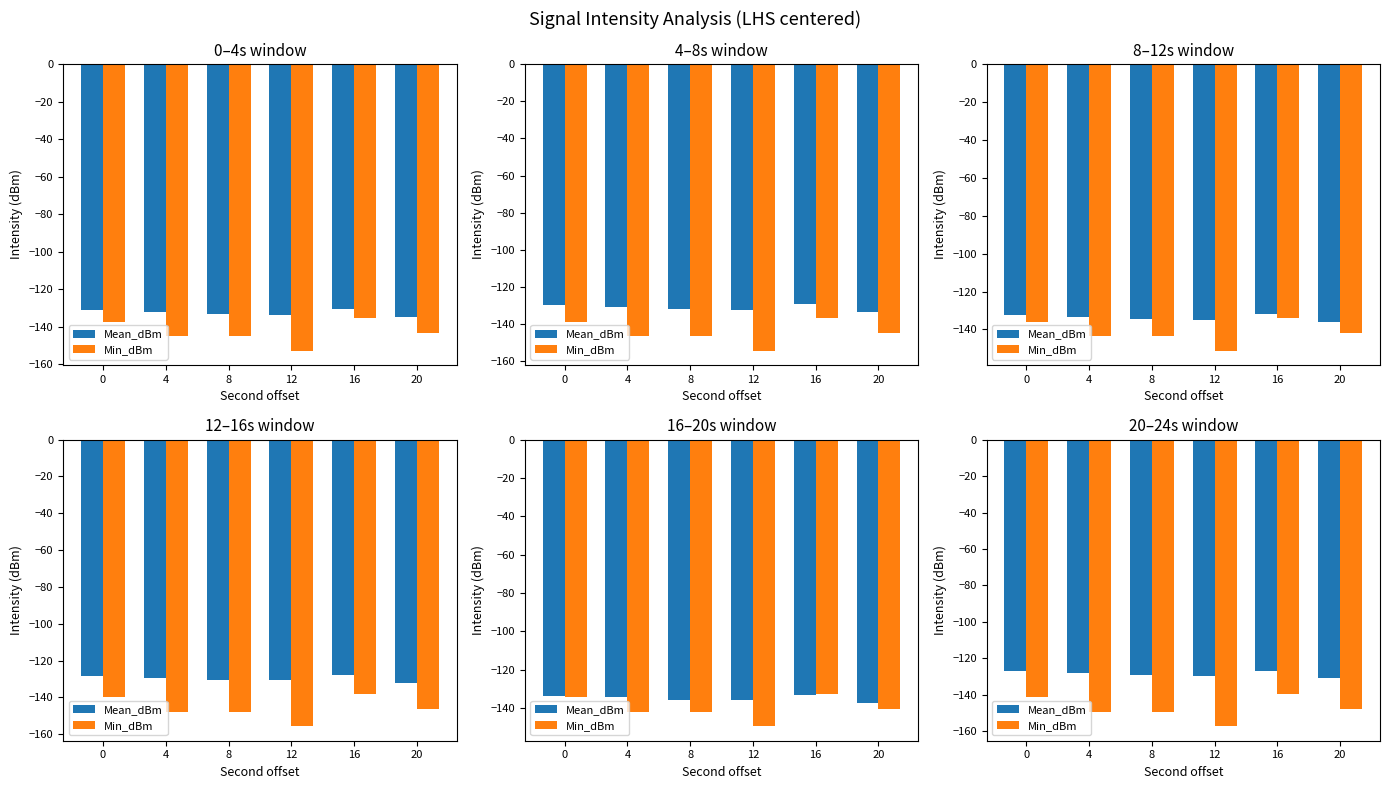

At 4, list the series in order from largest to smallest.

Mean_dBm, Min_dBm